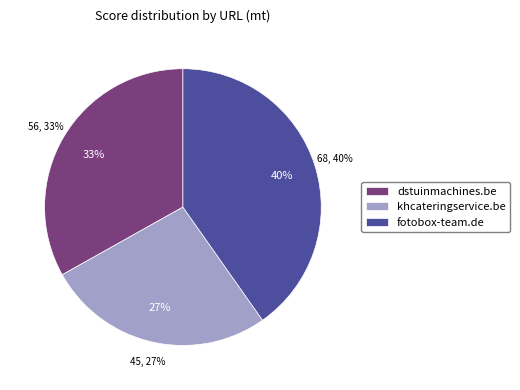

Do dstuinmachines.be and fotobox-team.de together represent more than half of the pie?

Yes